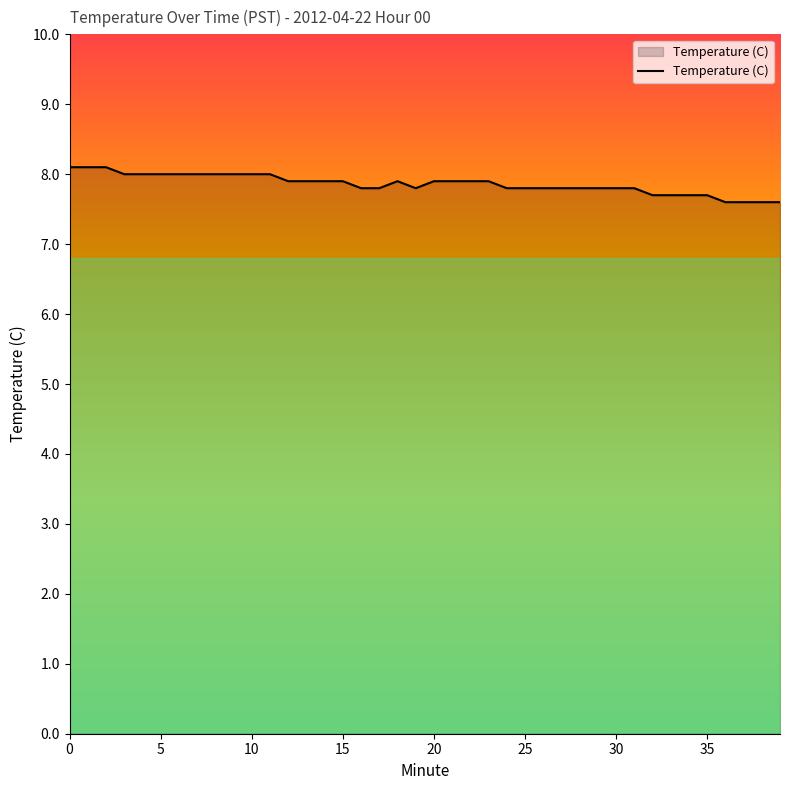

Reading right to left, transcribe all the data shown in this chart.

7.6	7.6	7.6	7.6	7.7	7.7	7.7	7.7	7.8	7.8	7.8	7.8	7.8	7.8	7.8	7.8	7.9	7.9	7.9	7.9	7.8	7.9	7.8	7.8	7.9	7.9	7.9	7.9	8.0	8.0	8.0	8.0	8.0	8.0	8.0	8.0	8.0	8.1	8.1	8.1